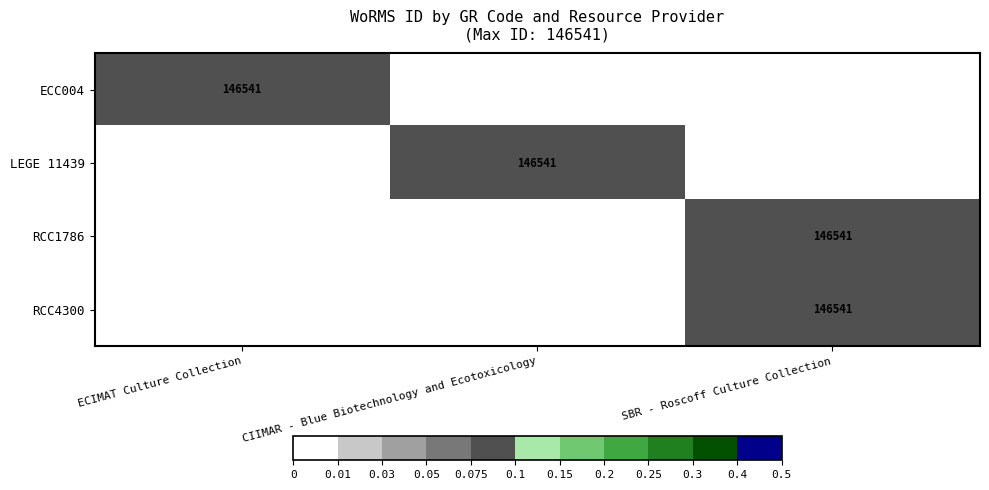

Between ECIMAT Culture Collection and SBR - Roscoff Culture Collection, which is larger?

ECIMAT Culture Collection